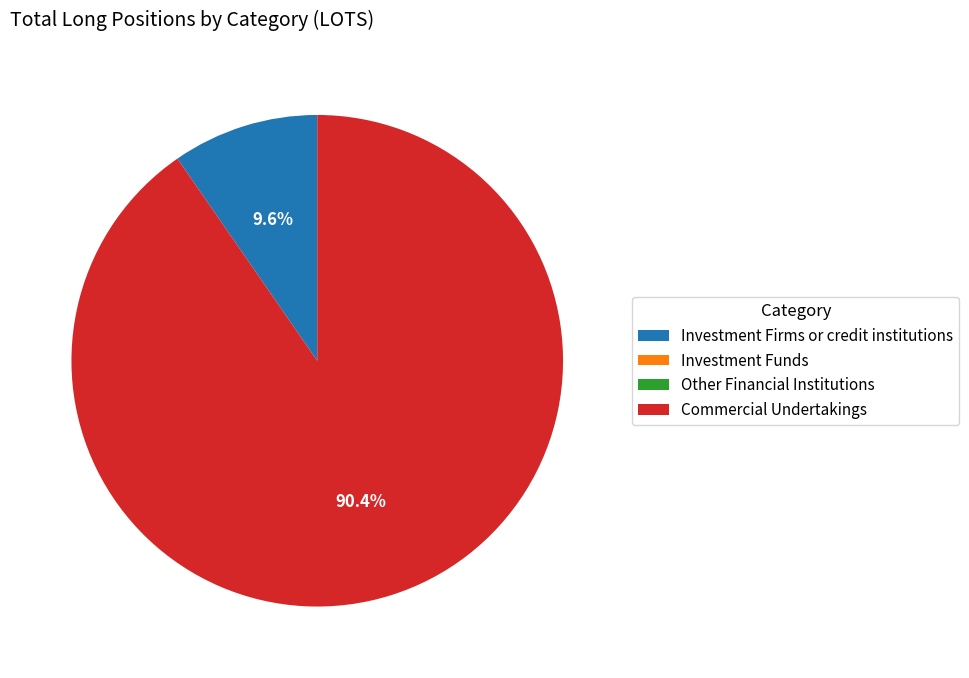

Which has a higher value, Commercial Undertakings or Investment Firms or credit institutions?

Commercial Undertakings